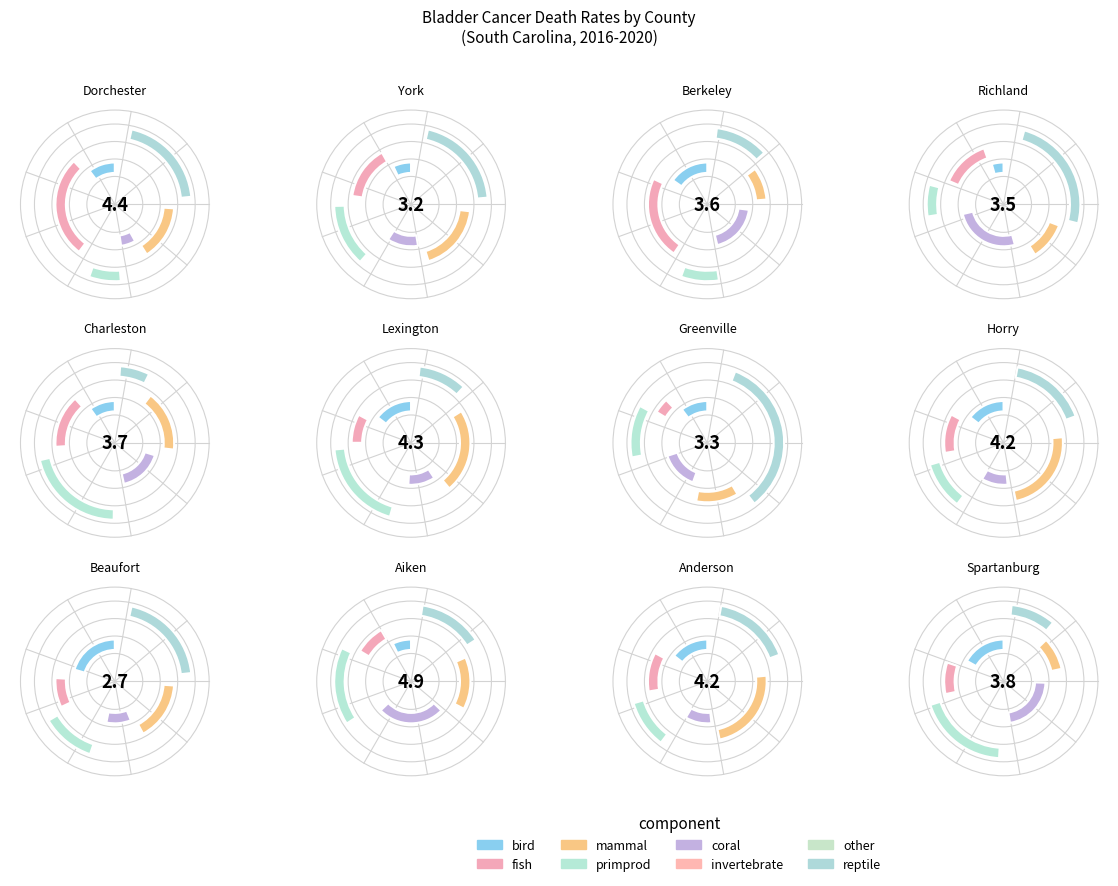

To the nearest percent, what is the difference between the Richland County and Beaufort County slice percentages?

2%